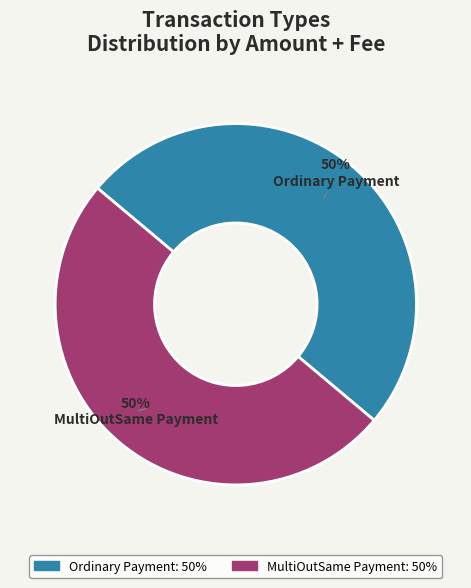

To the nearest percent, what is the combined percentage of Ordinary Payment and MultiOutSame Payment?

100%